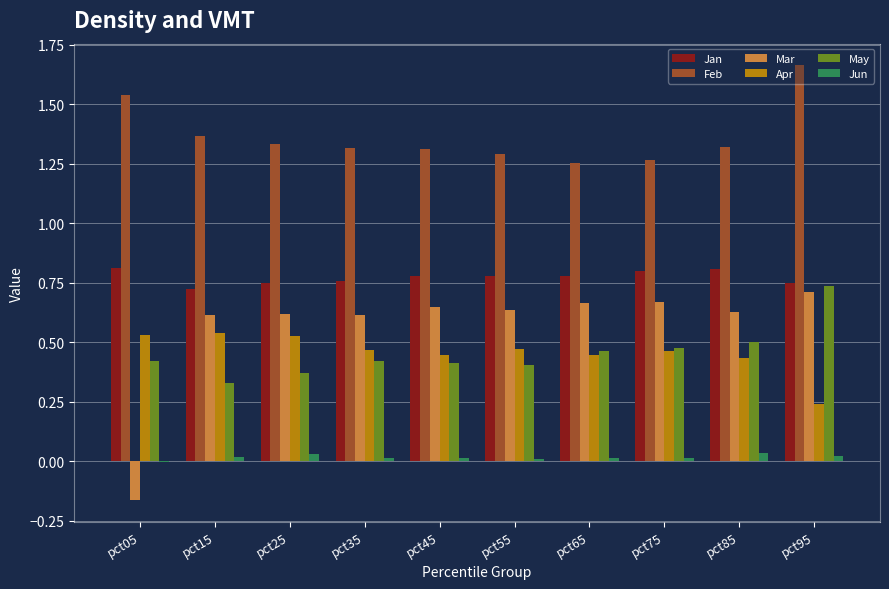

Between pct05 and pct55, which series saw the biggest shift?

Mar